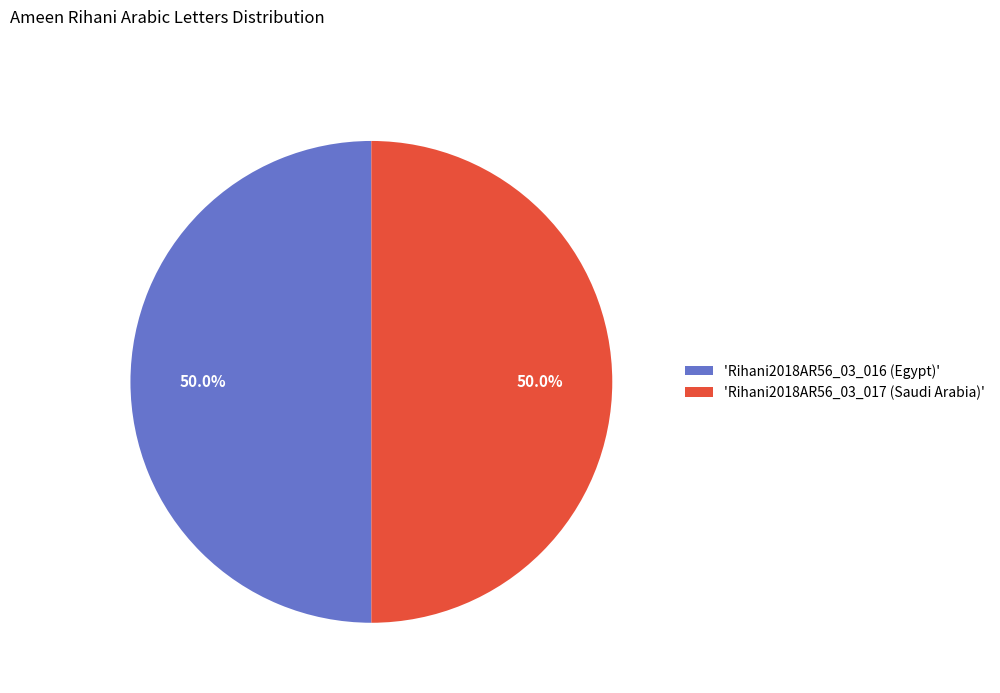

Approximately how many times larger is the value at 'Rihani2018AR56_03_017 (Saudi Arabia)' compared to 'Rihani2018AR56_03_016 (Egypt)'?

1.0